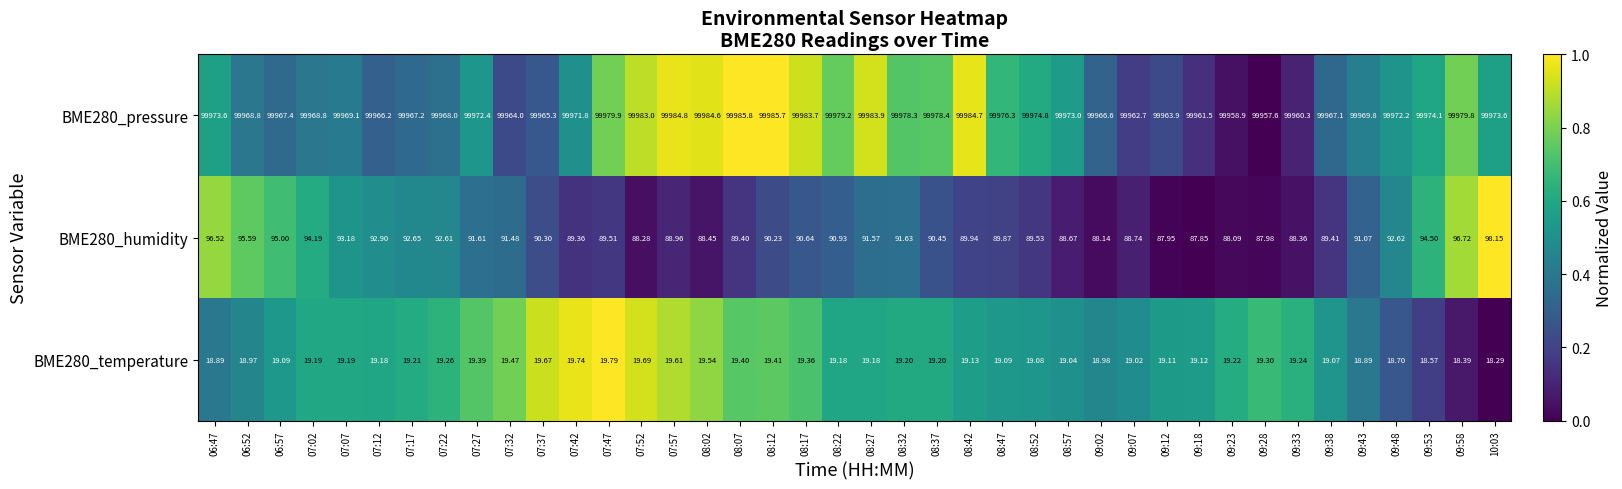

Rank the series by their maximum value, from lowest to highest.

BME280_temperature, BME280_humidity, BME280_pressure